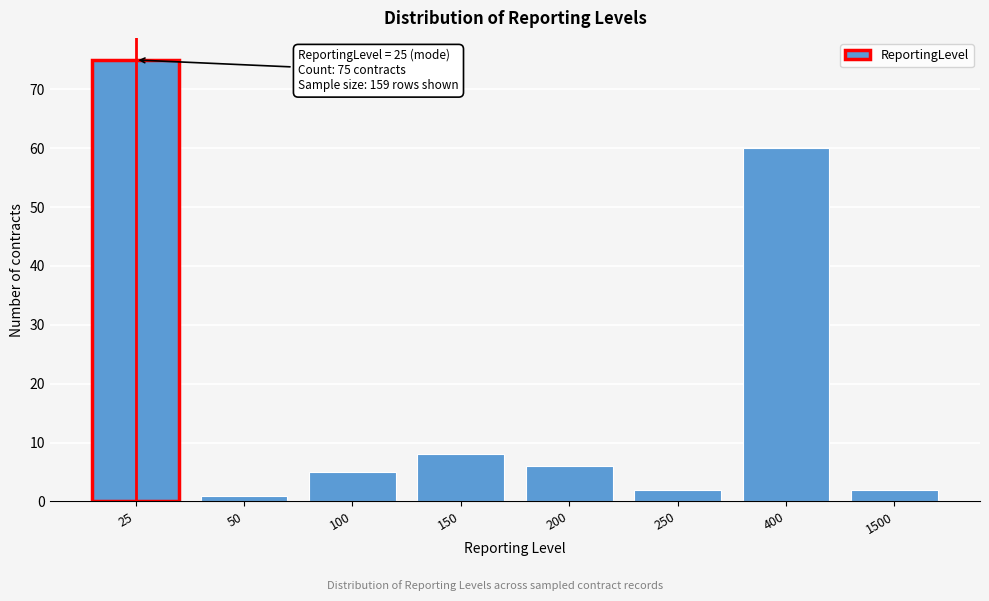

Reading right to left, extract all data points from this chart.

1500=2	400=60	250=2	200=6	150=8	100=5	50=1	25=75